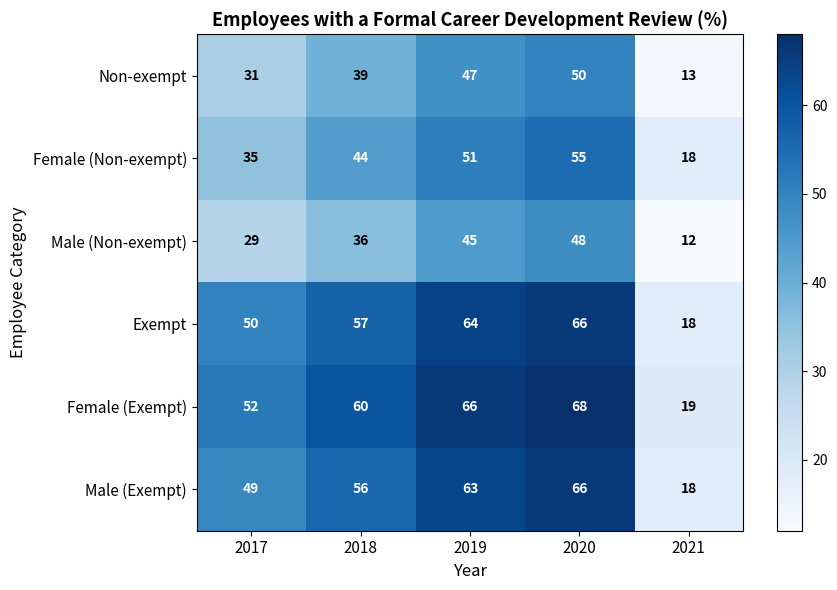

At which category is the sum across all series the highest?

2020